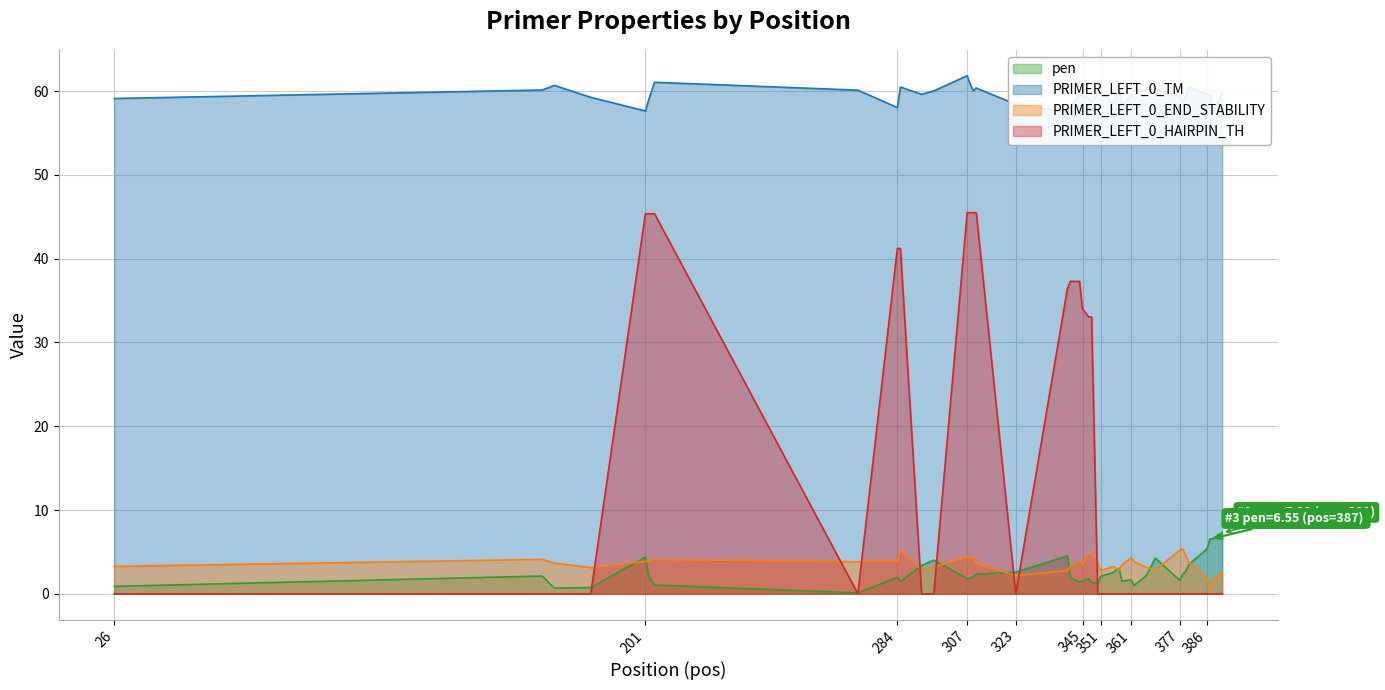

True or false: PRIMER_LEFT_0_END_STABILITY and PRIMER_LEFT_0_HAIRPIN_TH intersect in this chart.

True